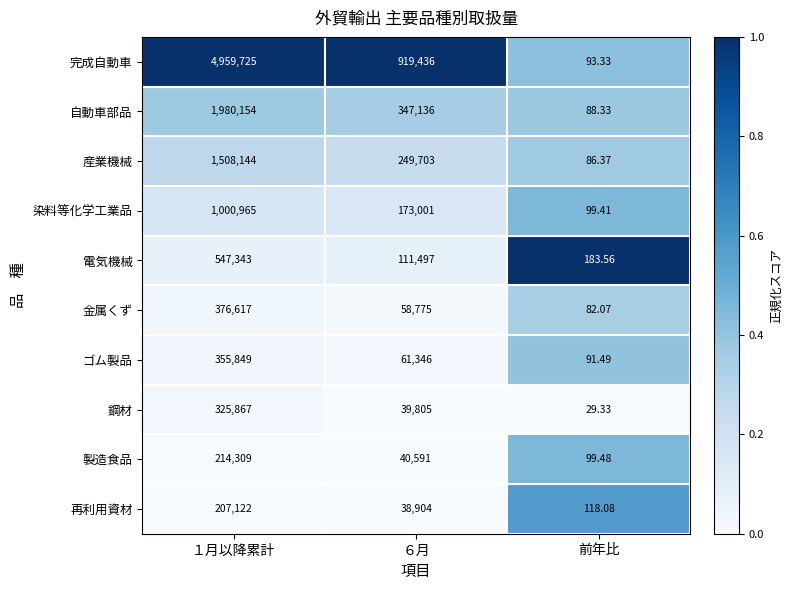

What is the difference between the highest and lowest values at １月以降累計?

4752603.0